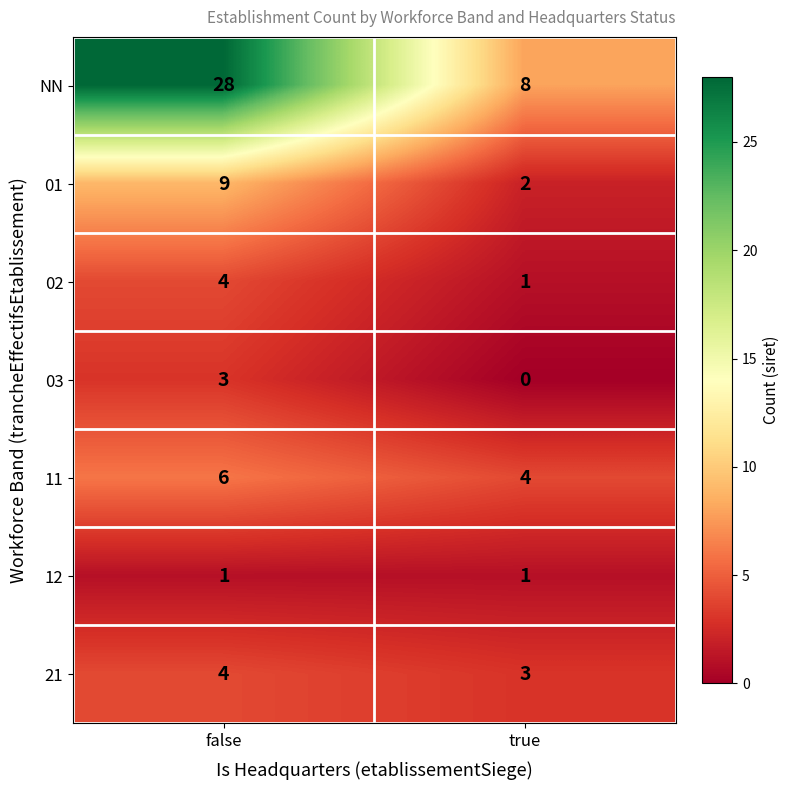

What is the average value of the 11 series?

5